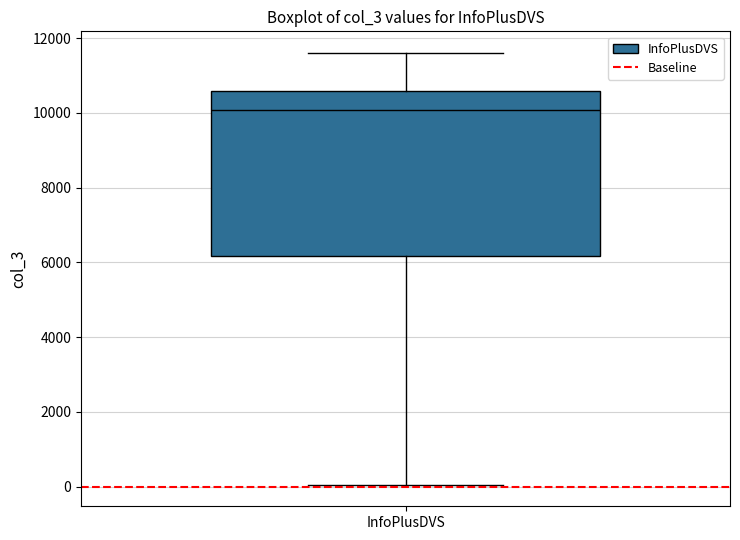

Read this box plot against the y-axis: the position of the median line, the range covered by the box, and the ends of both whiskers. The values are not printed on the chart, so give them approximately, as read against the axis.

median 10000, box 6200 to 10600, whiskers 0 to 11600